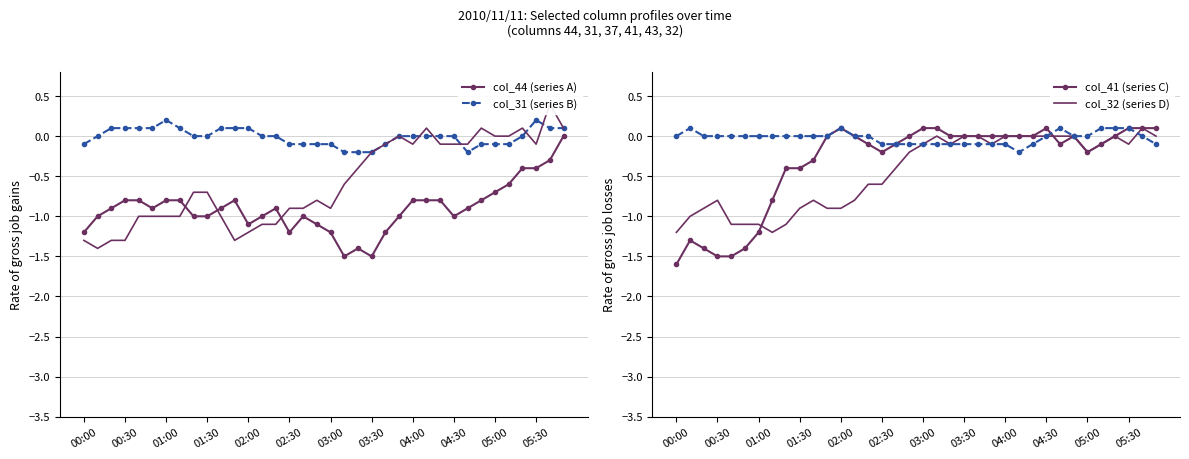

Does the chart have visible grid lines?

Yes